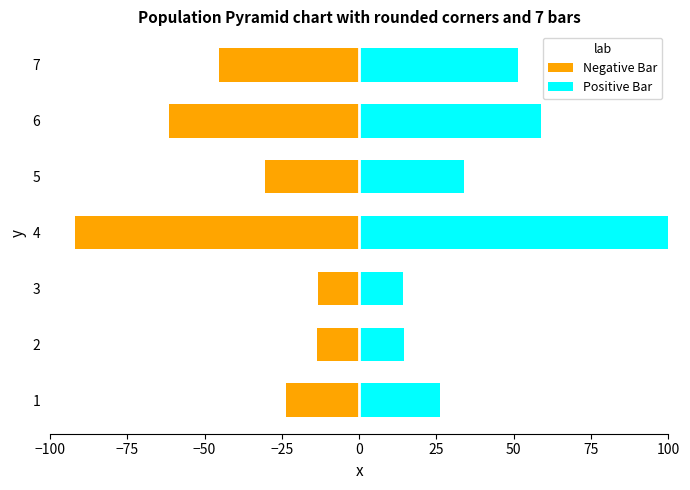

Does the chart contain any negative values?

Yes